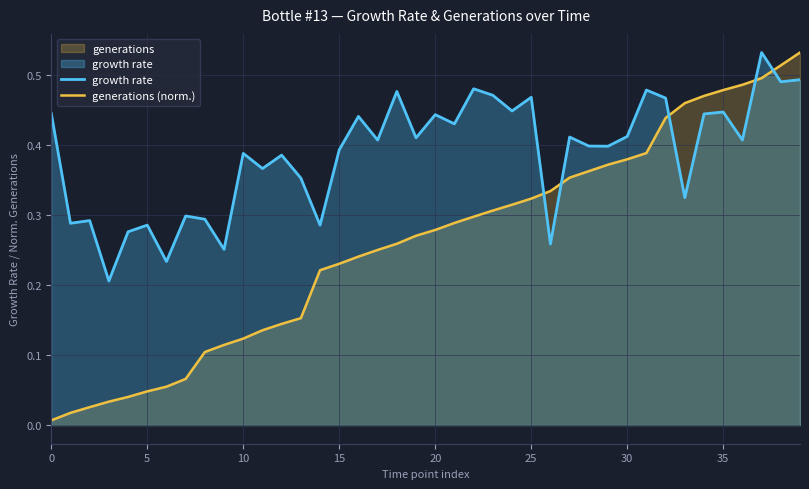

Which series has the largest range (max minus min)?

generations